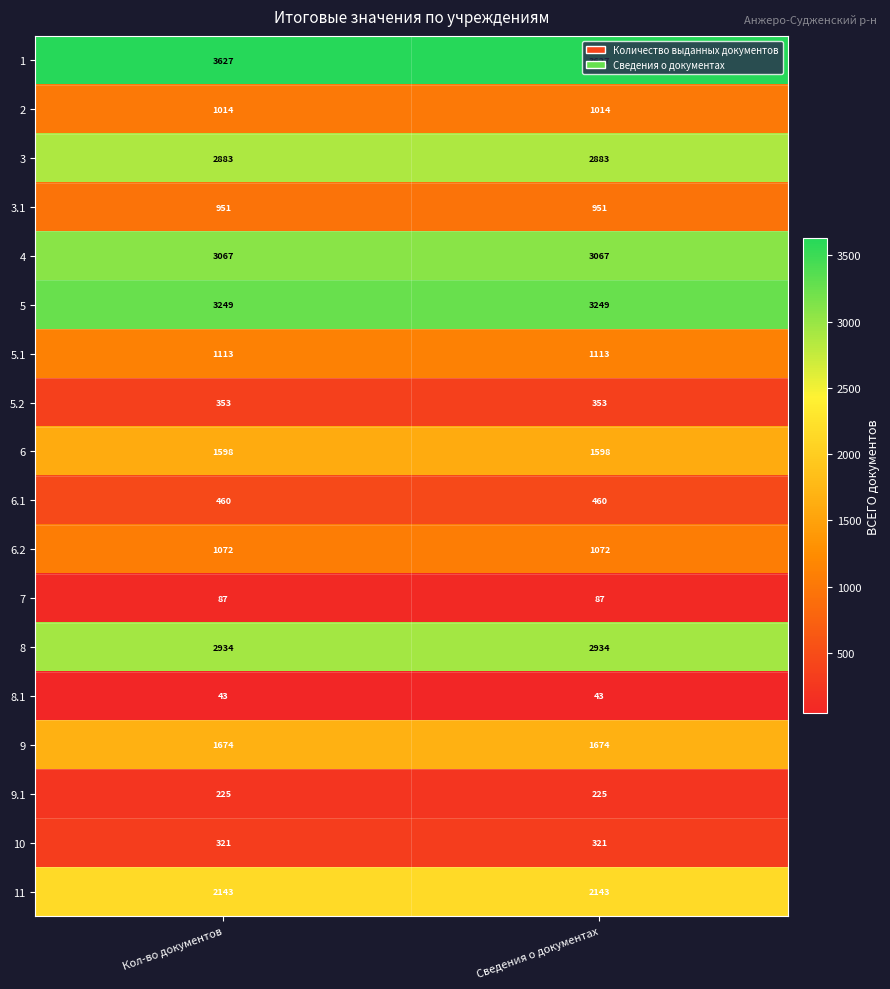

Which series has the largest total across all categories?

1